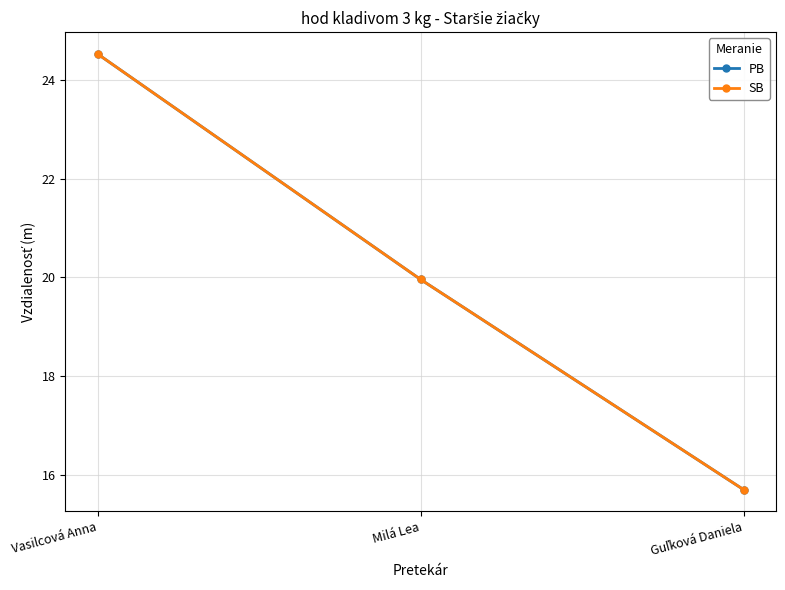

Reading left to right, list all the values displayed in this chart.

PB: 24.5	20.0	15.7
SB: 24.5	20.0	15.7